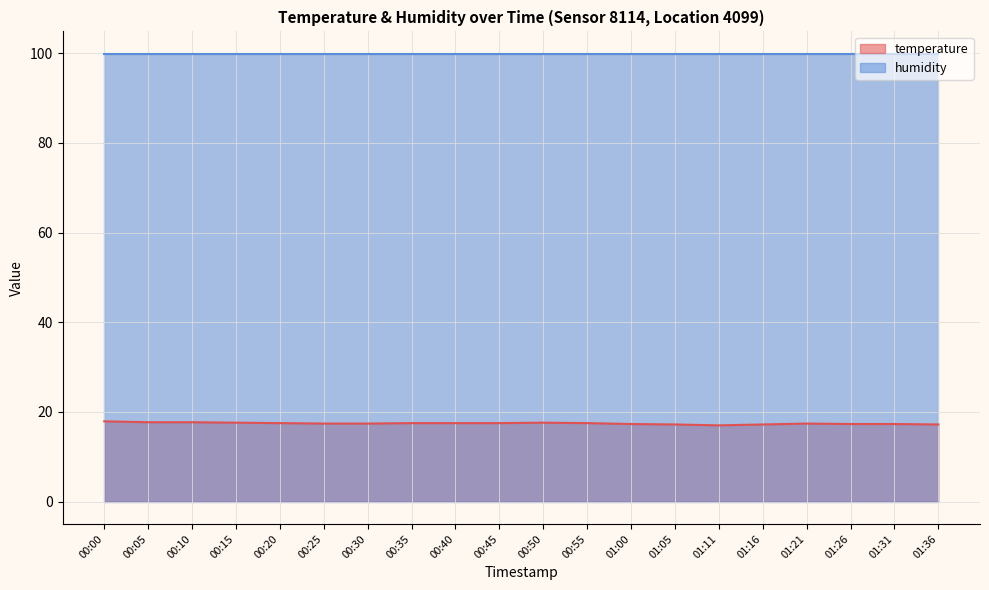

At which label is the value closest to 17?

01:11